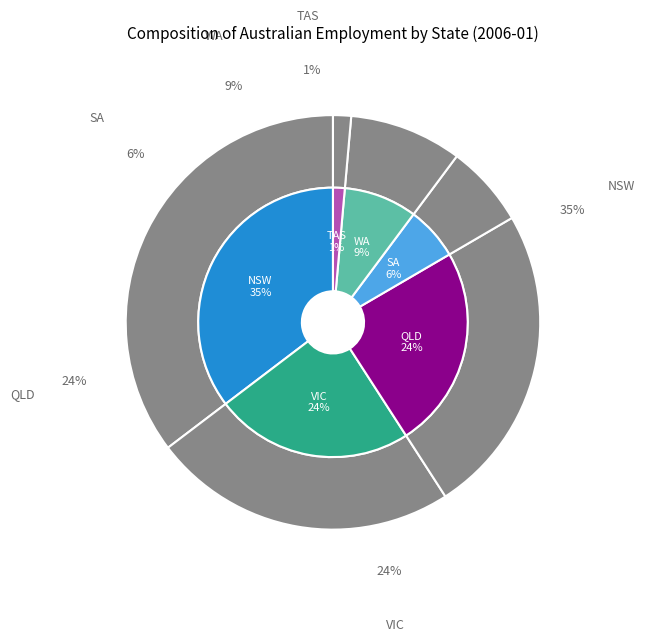

How many segments does this pie chart have?

6